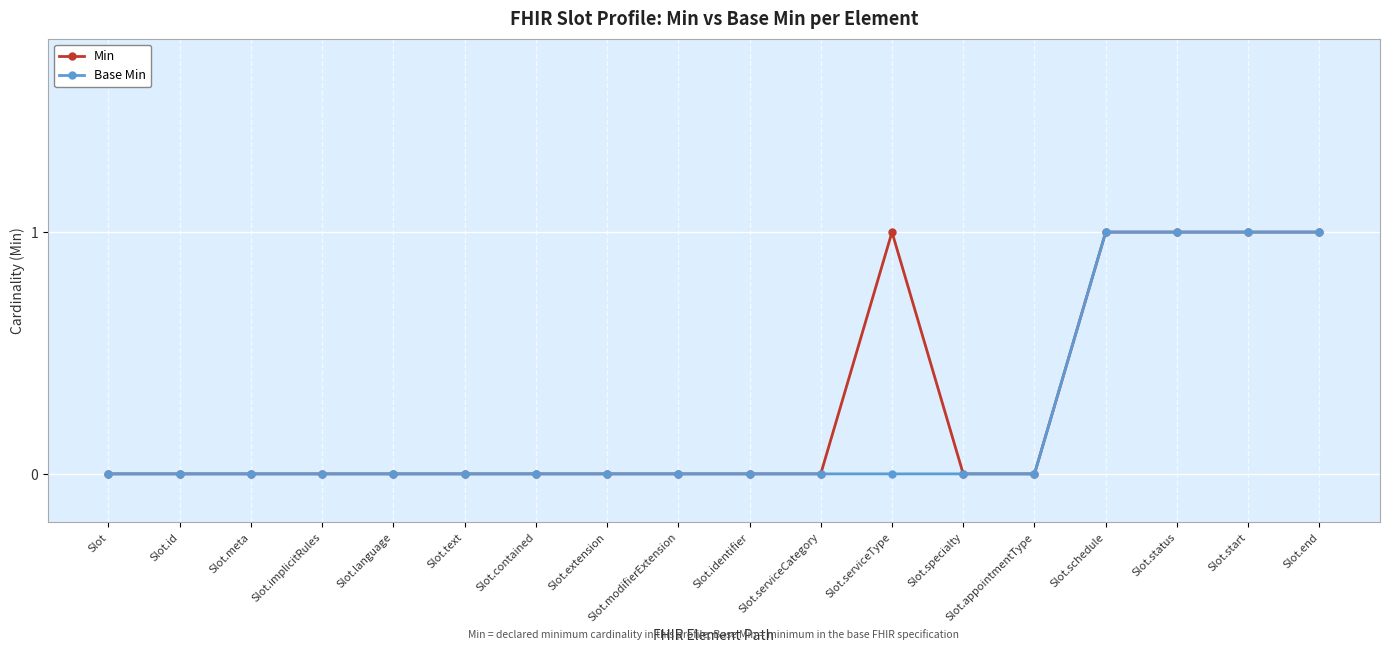

Is the value of Min at Slot.schedule greater than the value of Base Min at Slot.modifierExtension?

Yes